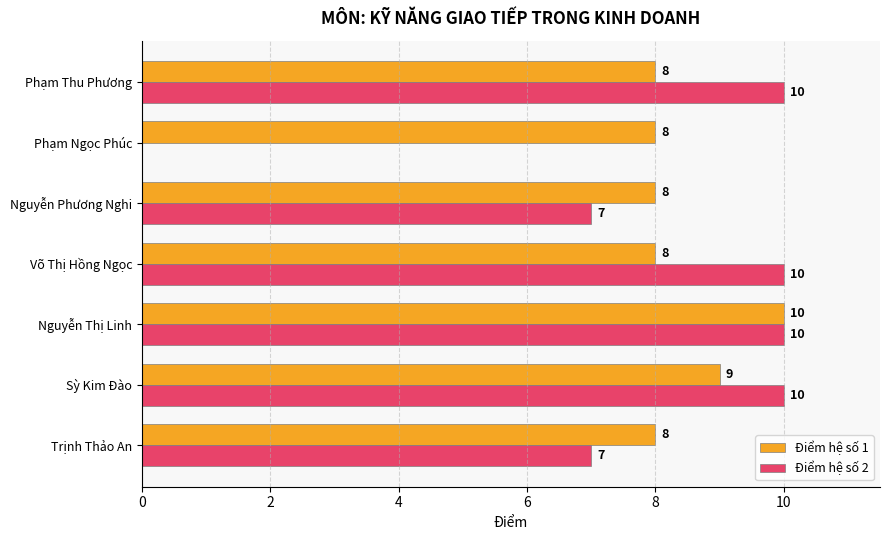

What is the sum of all Điểm hệ số 1 values?

59